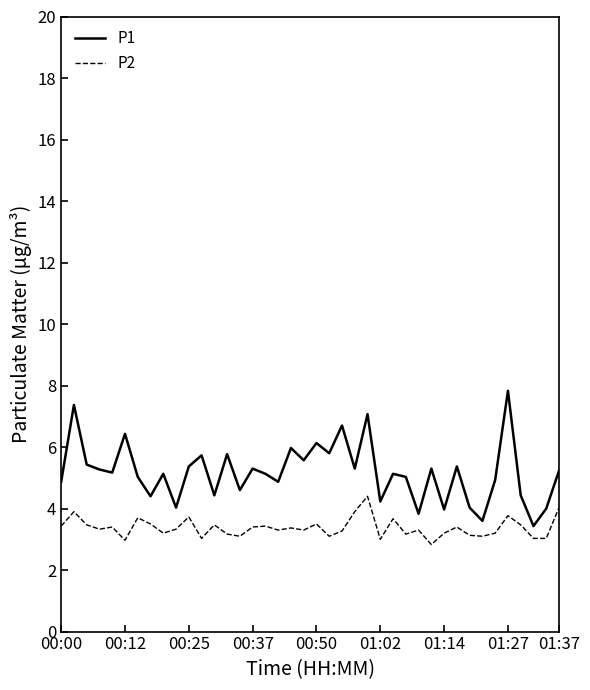

List the series in order of their overall mean, lowest first.

P2, P1